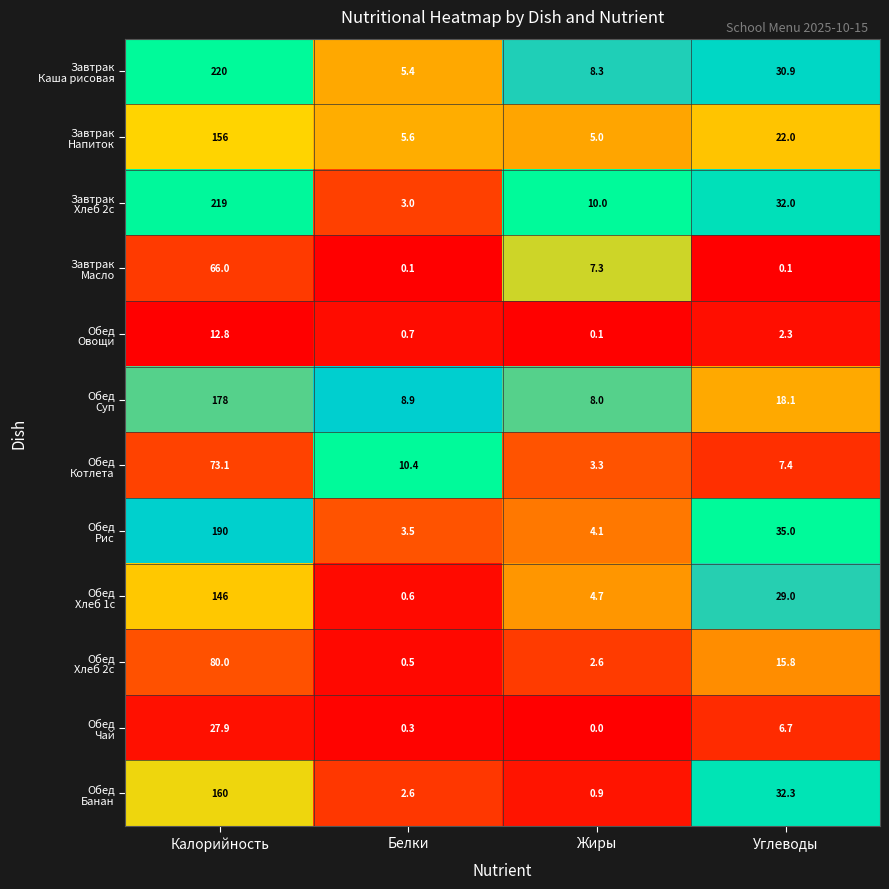

What is the difference between the highest and lowest values at Белки?

10.3